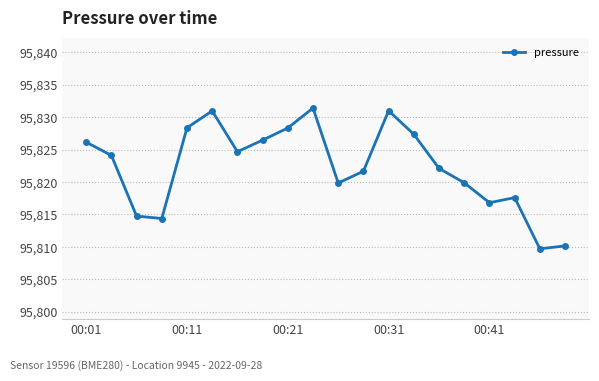

True or false: the data has more than 2 interior local peaks.

True